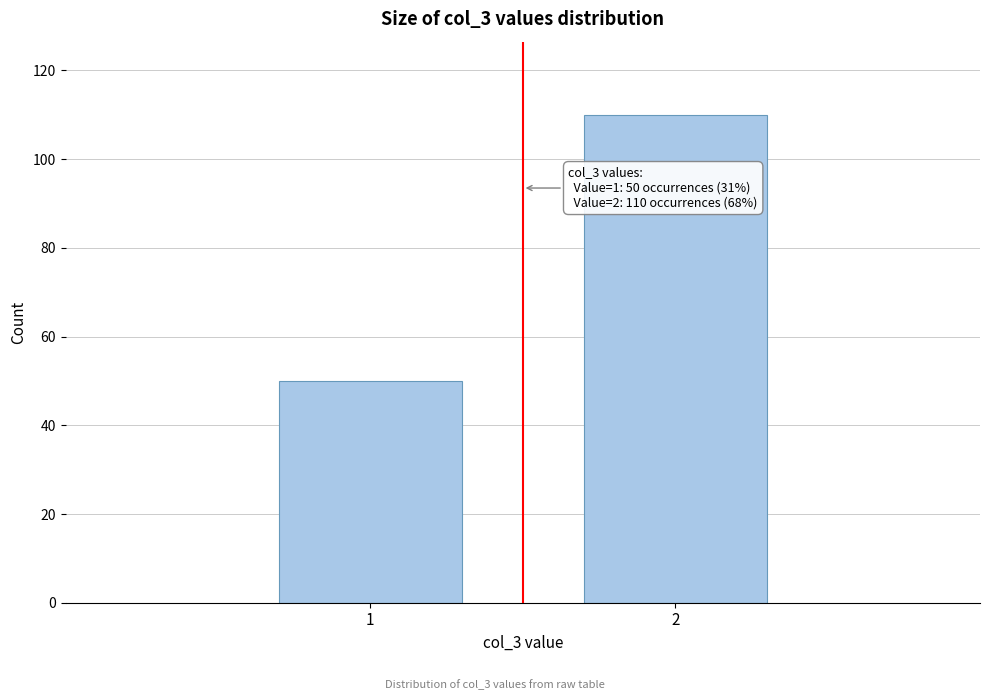

Reading left to right, transcribe all the data shown in this chart.

50	110